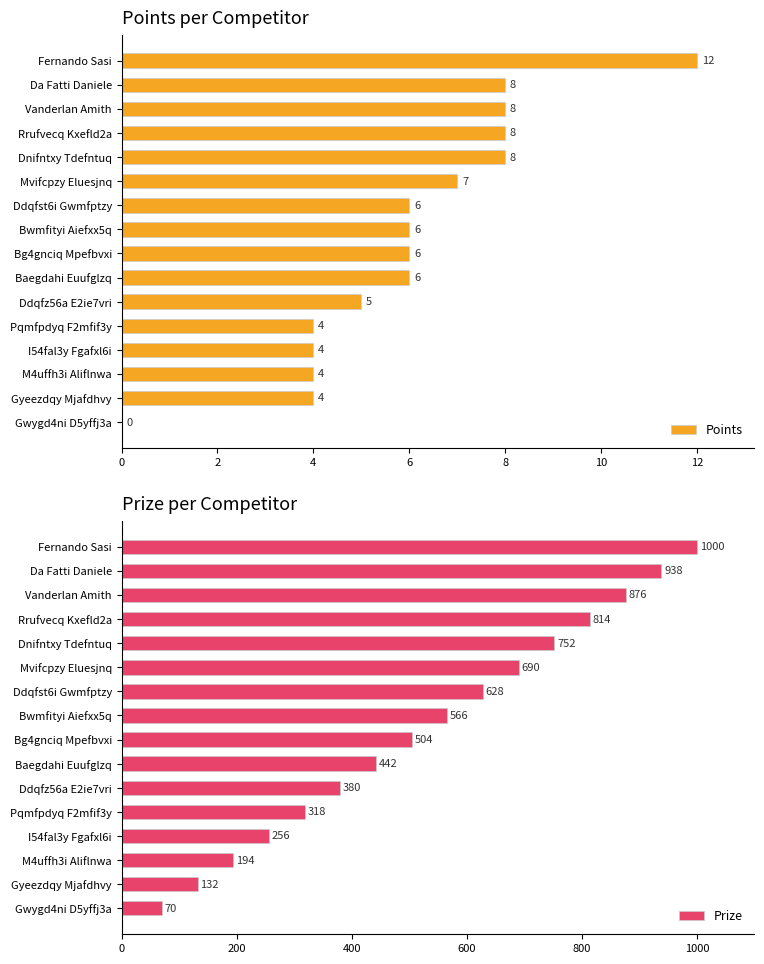

What is the spread (max minus min) of values at 10?

683